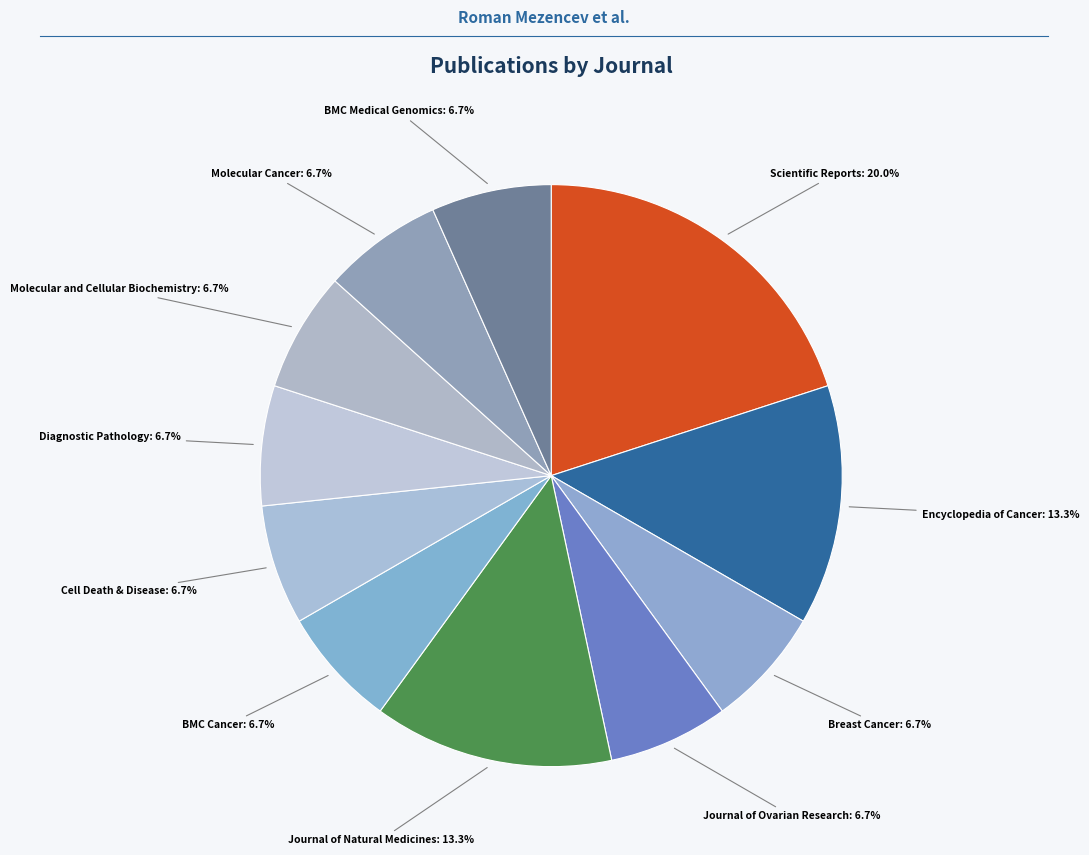

How many slices are in this pie chart?

11